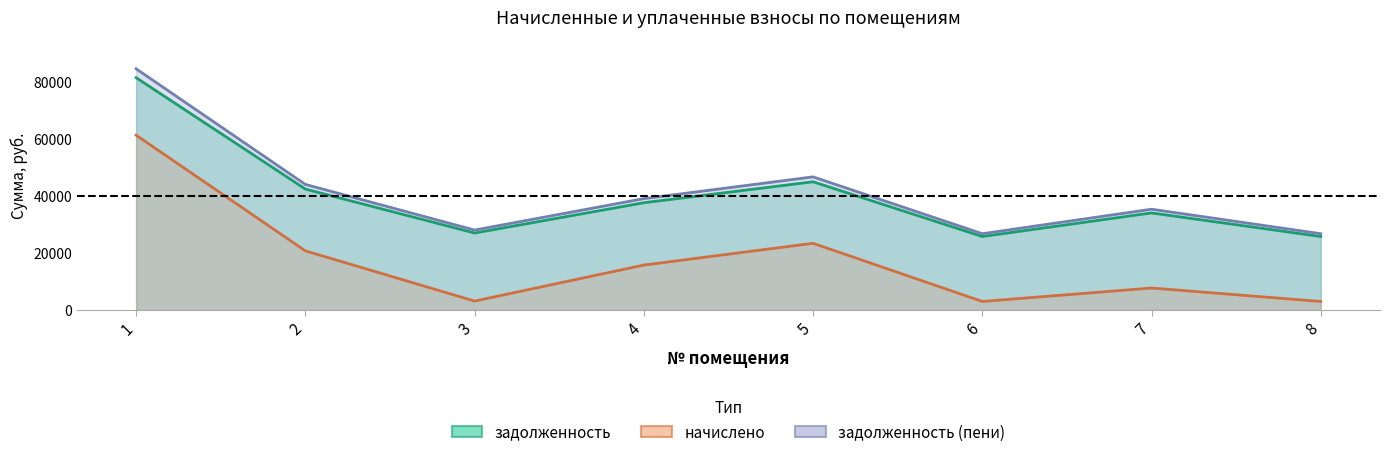

At how many categories does at least one series exceed 10726?

8